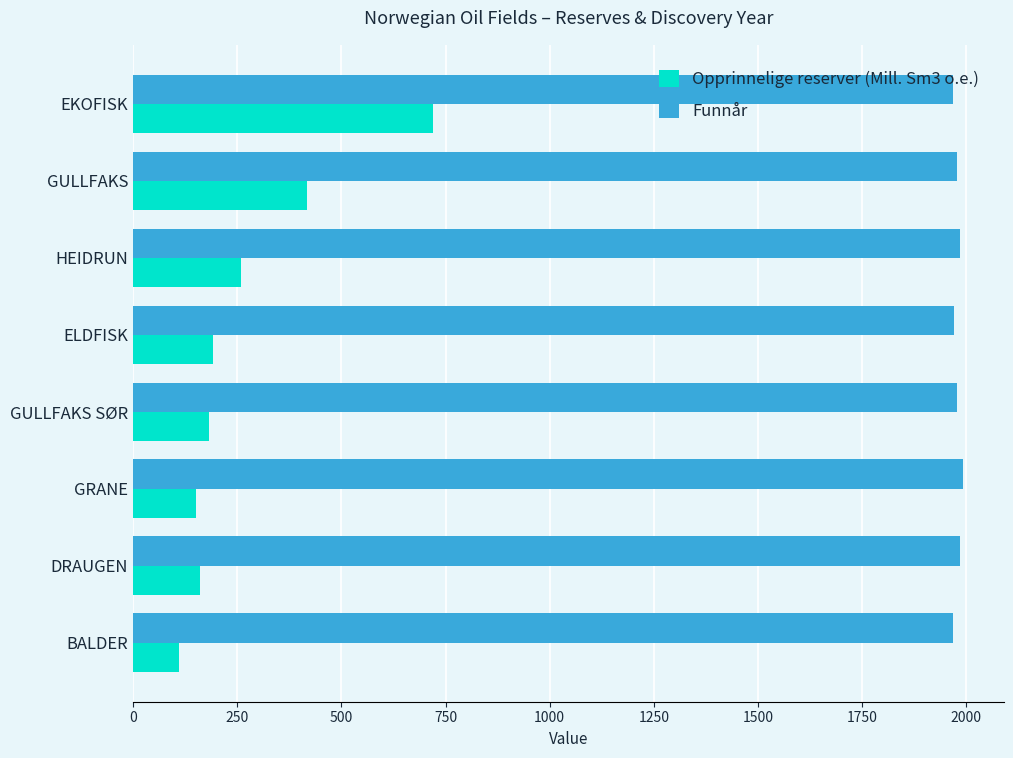

Which series has the widest spread of values?

Opprinnelige reserver (Mill. Sm3 o.e.)